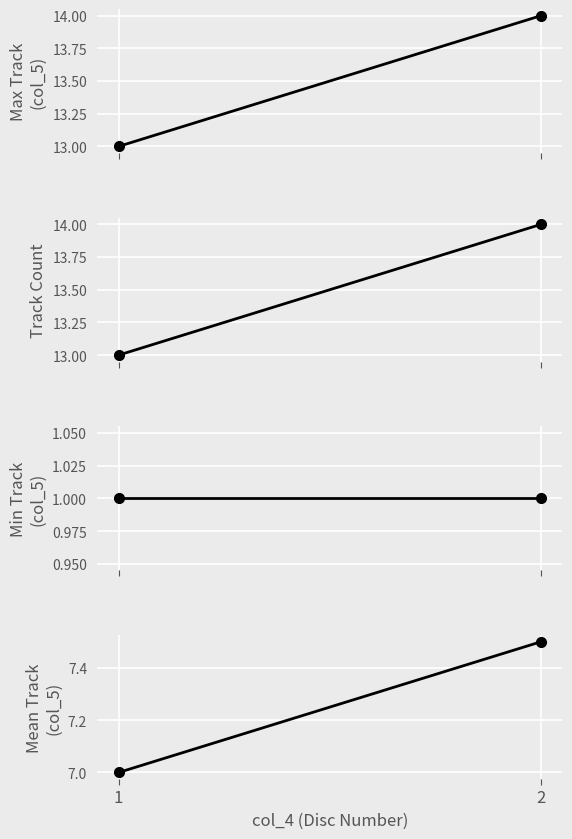

Is this an area chart (filled region under the line)?

No